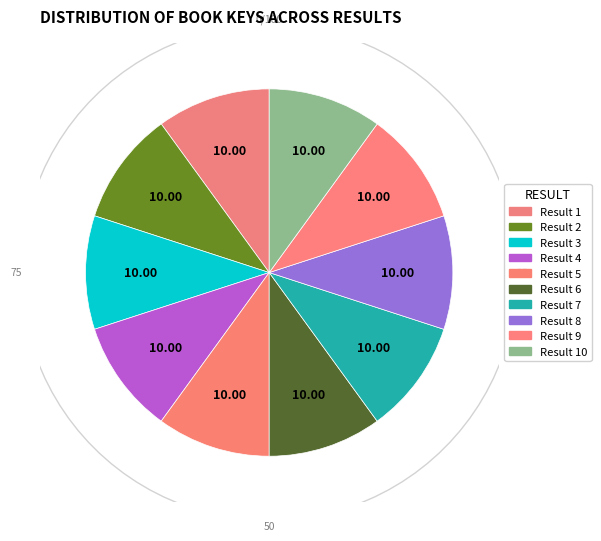

The Book 9 slice represents 1% of the pie. True or false?

False